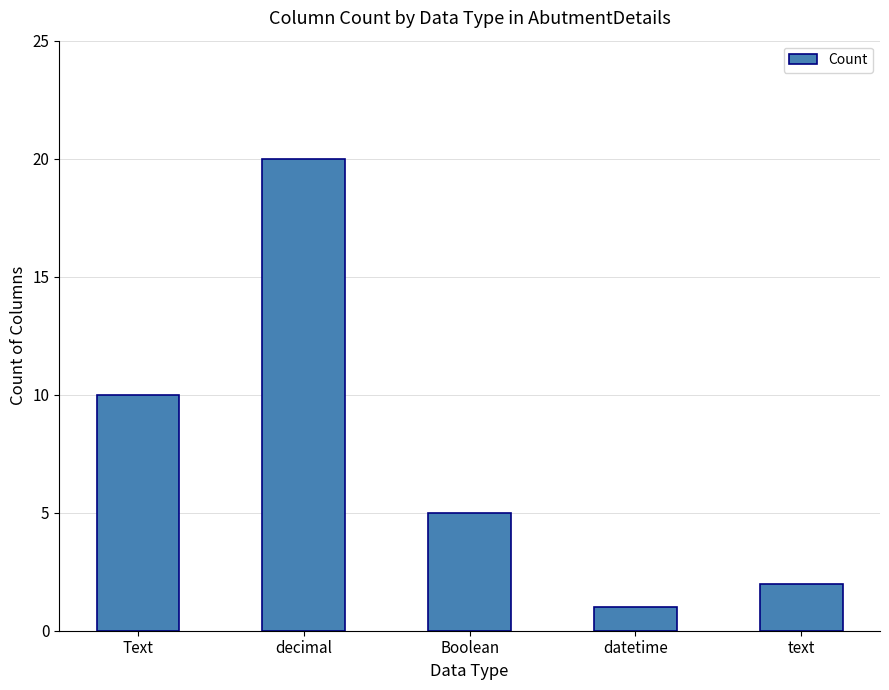

What is the sum of the values at Text and datetime?

11